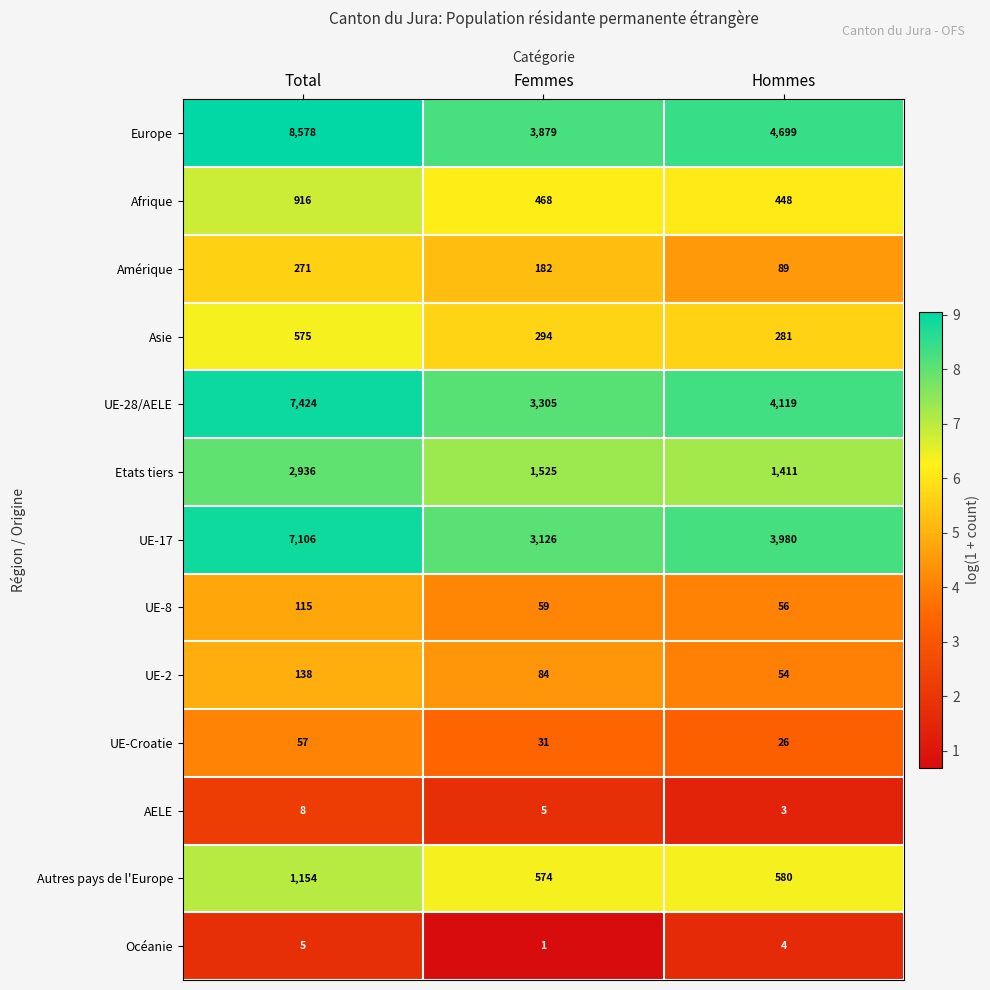

True or false: UE-8 has a value of 59 at Femmes.

True